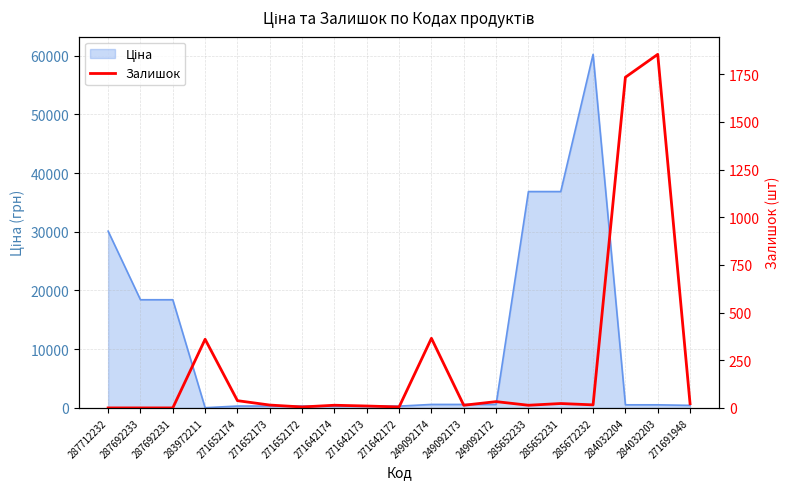

Reading right to left, transcribe all the data shown in this chart.

271691948=22	284032203=1854	284032204=1734	285672232=16	285652231=23	285652233=14	249092172=33	249092173=14	249092174=365	271642172=5	271642173=10	271642174=14	271652172=5	271652173=15	271652174=38	283972211=360	287692231=0	287692233=0	287712232=0